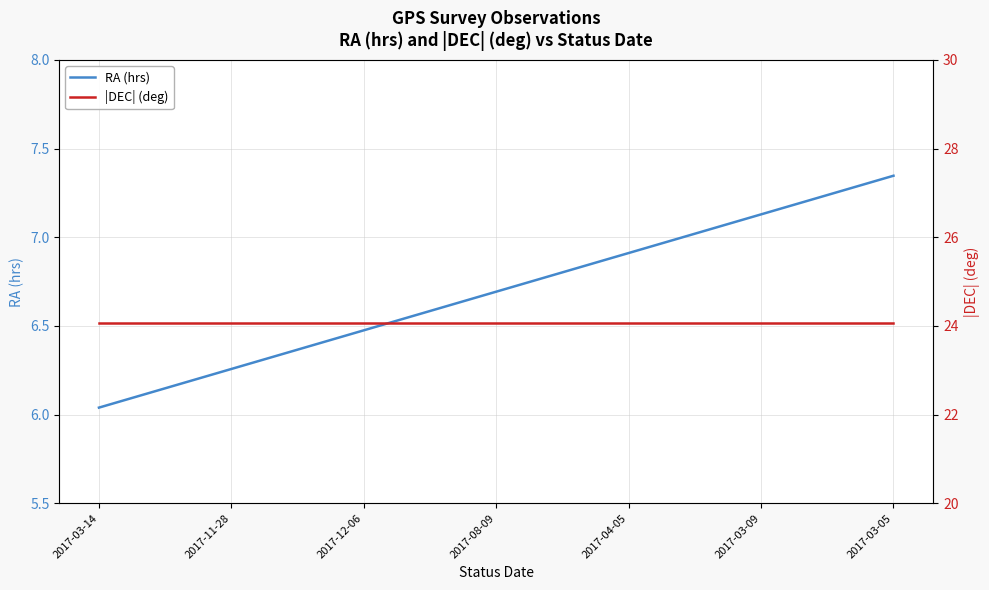

How many series are shown in this chart?

2